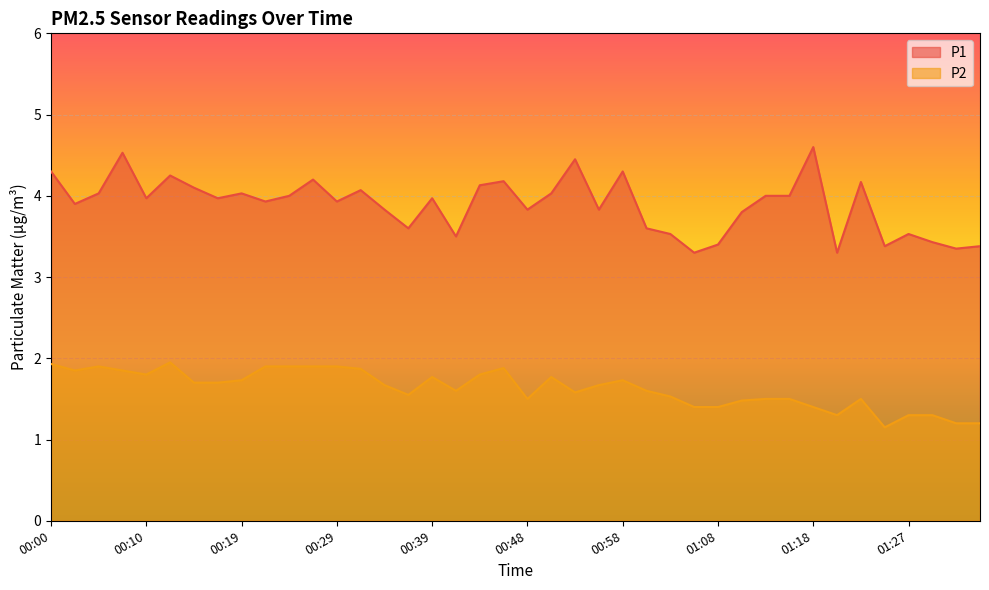

What is the value of the P2 point at the 5th from the left?

1.8